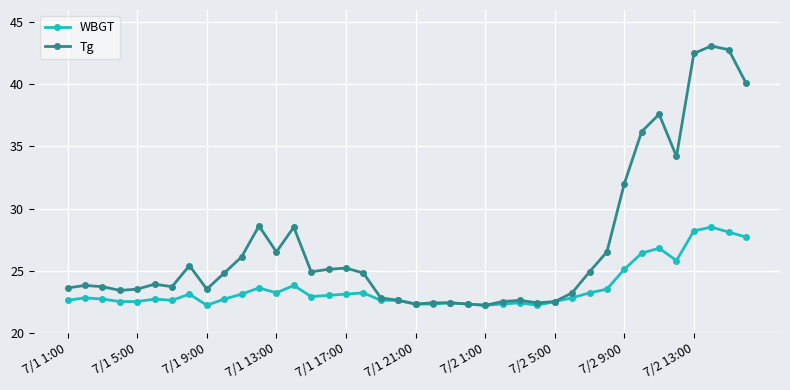

What is the value of the Tg point at the 31st from the left?

24.9